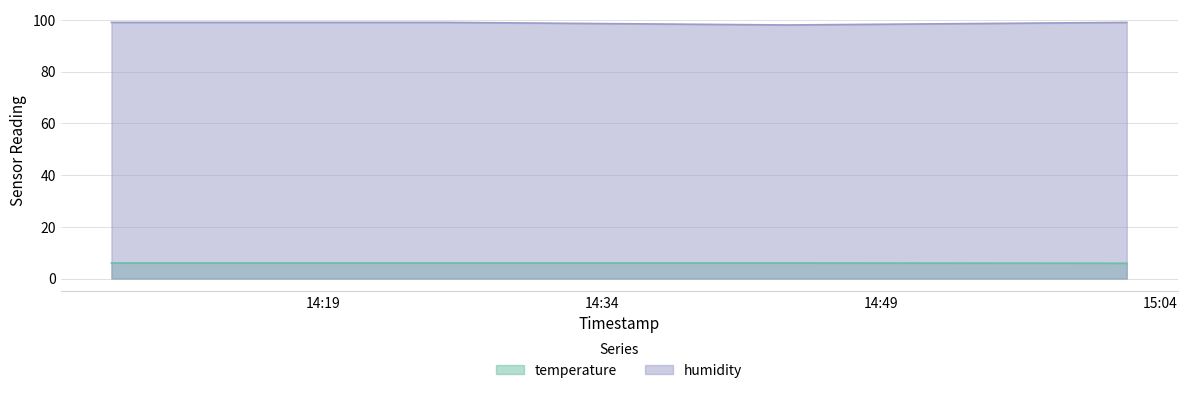

True or false: temperature and humidity cross at least once.

False